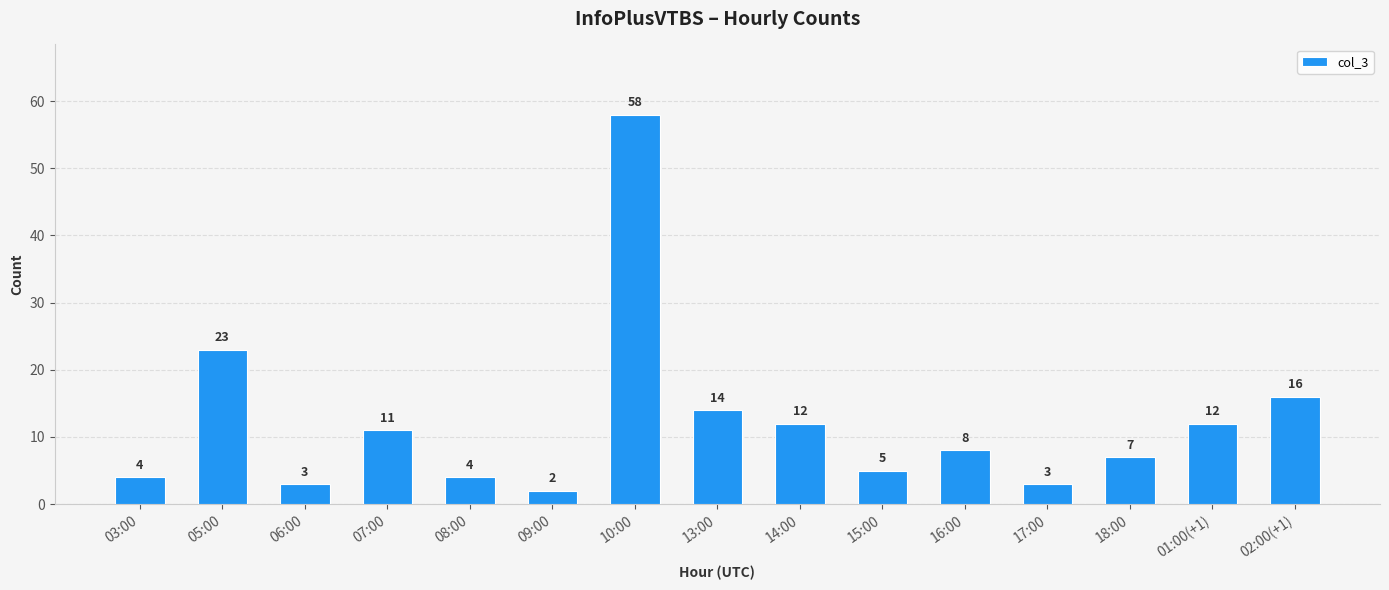

Reading right to left, transcribe all the data shown in this chart.

02:00(+1)=16	01:00(+1)=12	18:00=7	17:00=3	16:00=8	15:00=5	14:00=12	13:00=14	10:00=58	09:00=2	08:00=4	07:00=11	06:00=3	05:00=23	03:00=4